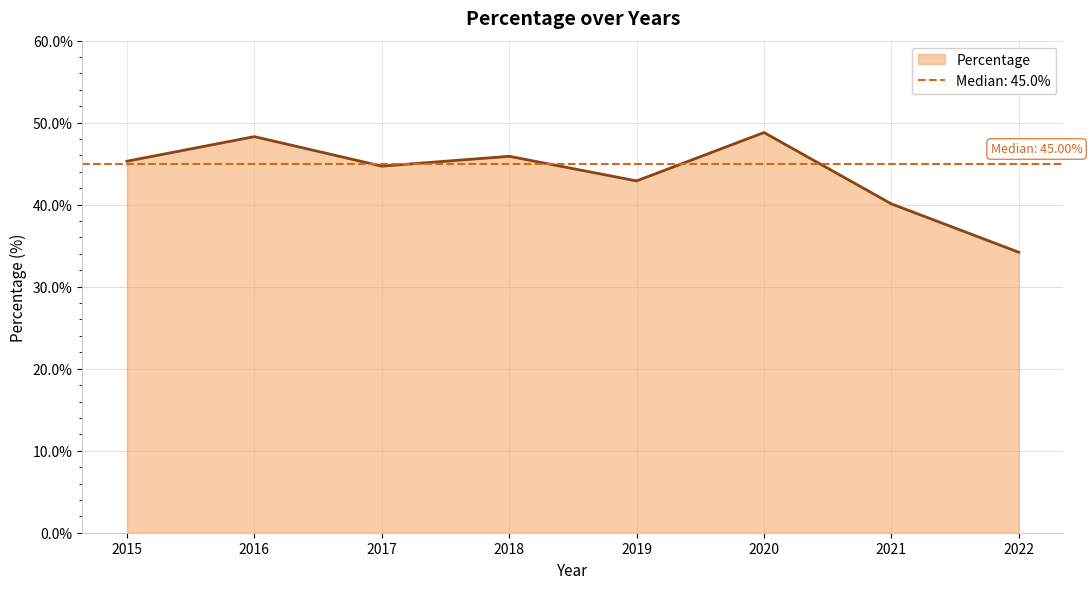

Read the value at 2017.

44.7